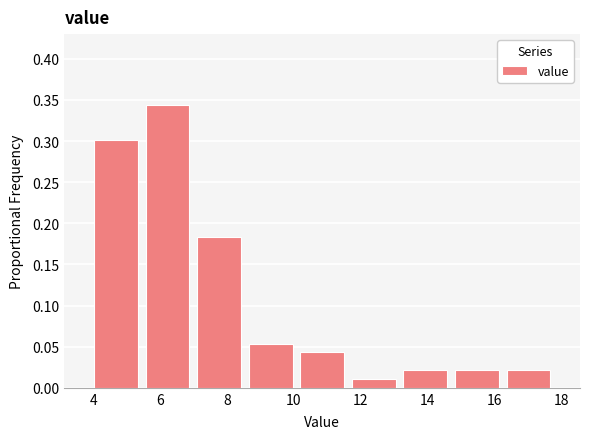

Over which range of the x-axis is the bar tallest?

5.4 to 7.0